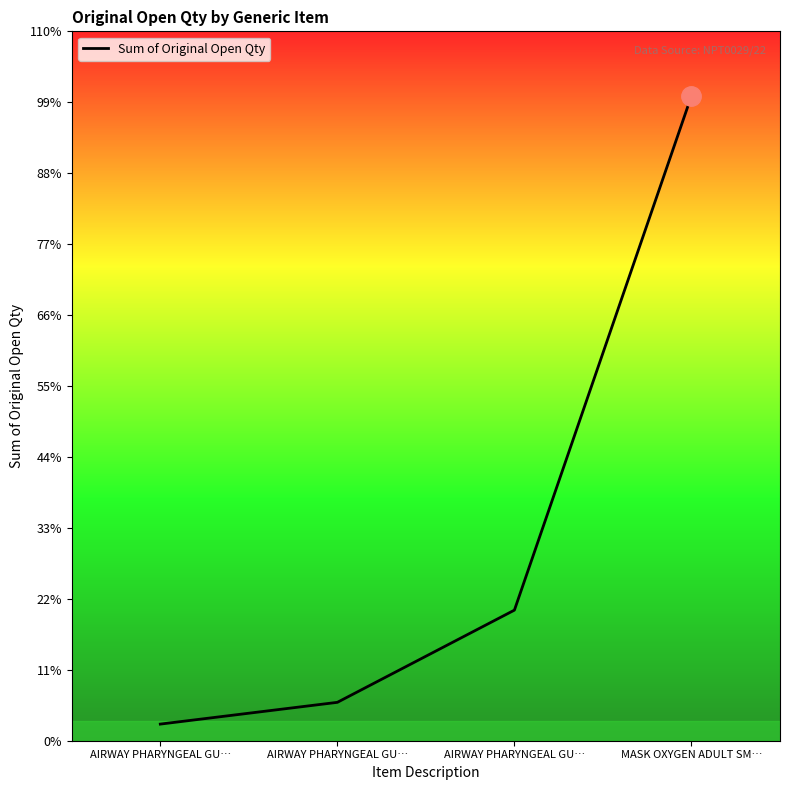

What is the label of the 4th point from the left?

MASK OXYGEN ADULT SM…